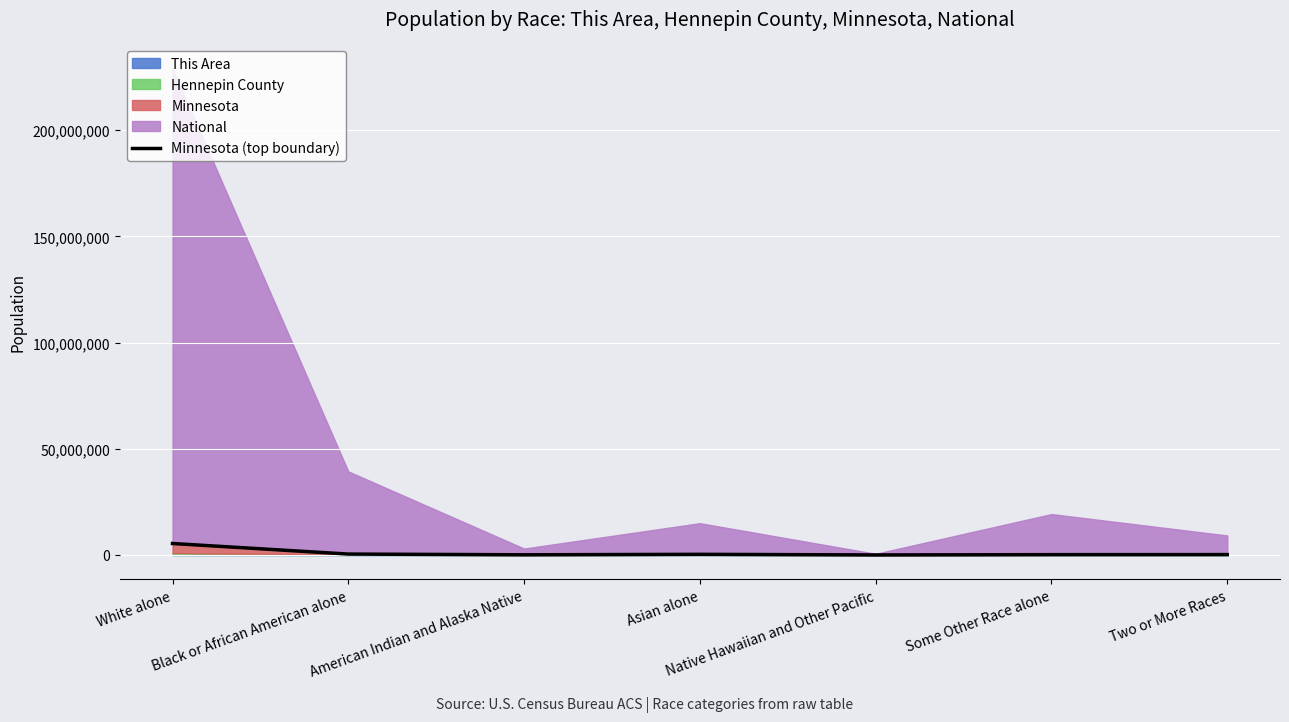

What is the value of the 4th point from the left?

286898